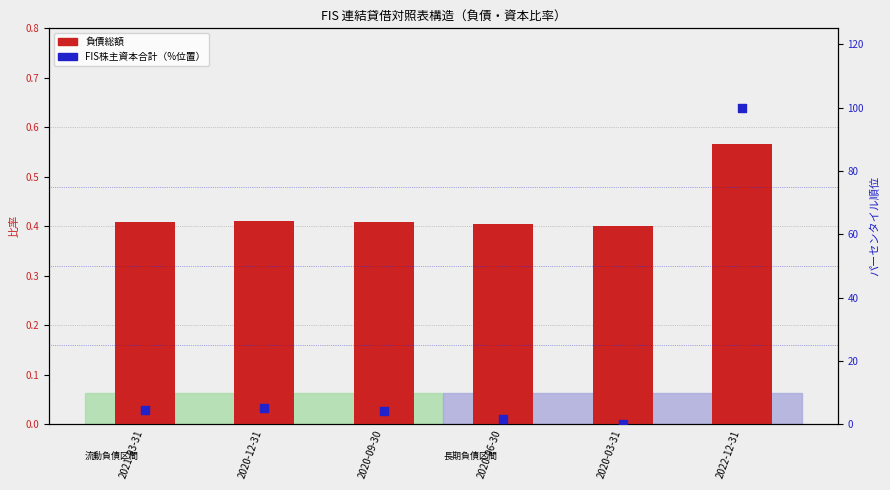

Which series reaches the maximum Y coordinate?

FIS株主資本合計（%位置）